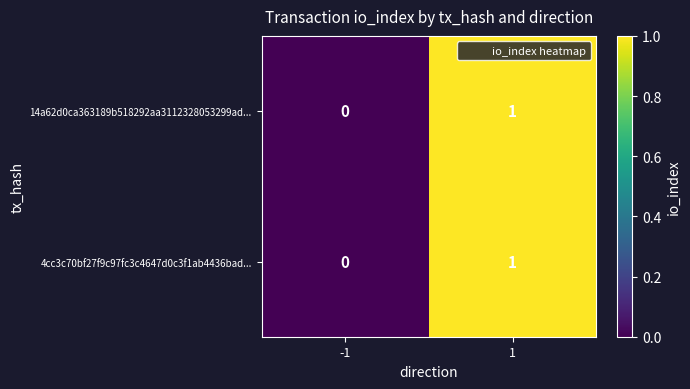

How many data points does each series have?

2